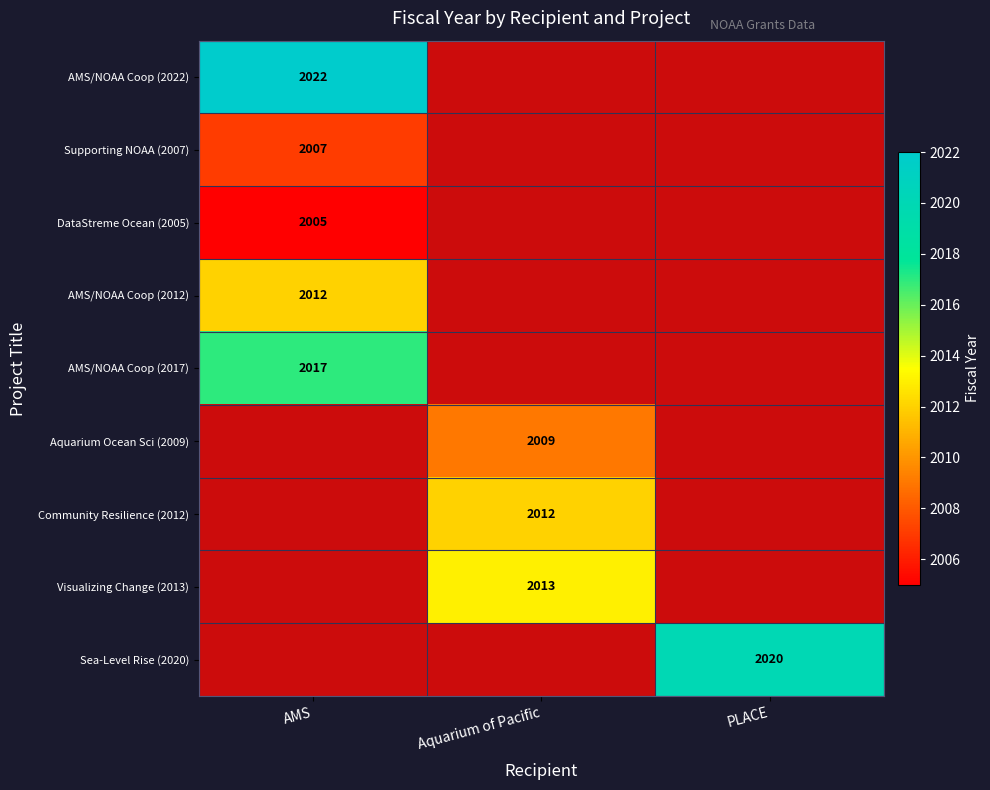

The value of Visualizing Change (2013) at Aquarium of Pacific is 2013. True or false?

True